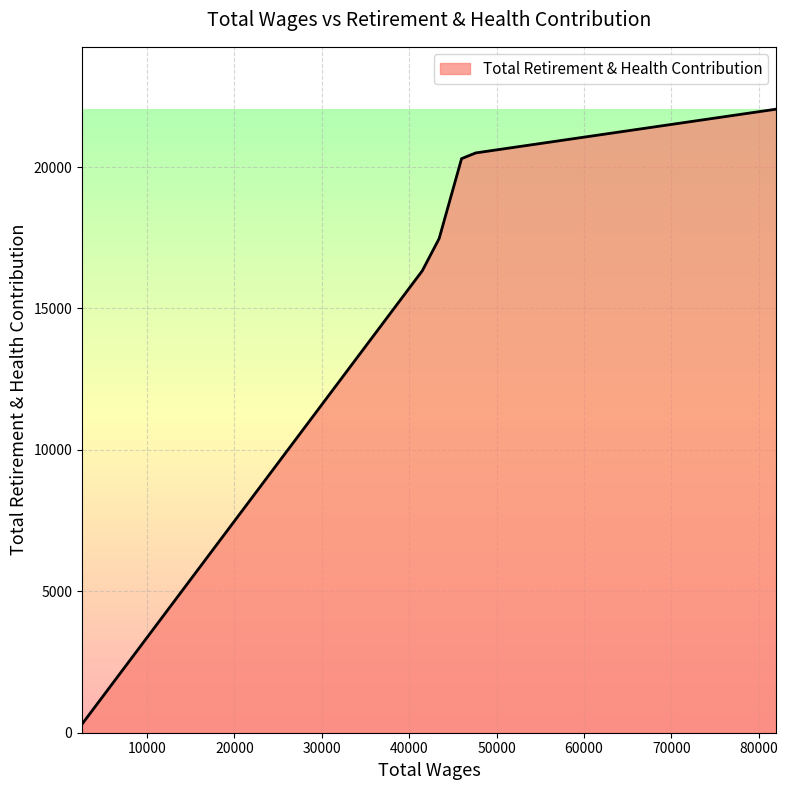

What is the sum of all values?

96958